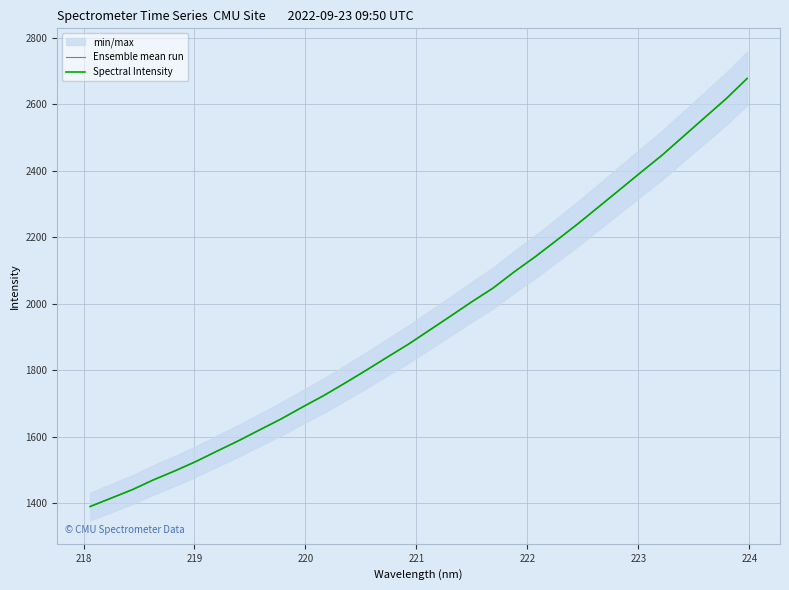

True or false: Spectral Intensity and Ensemble mean run intersect in this chart.

False